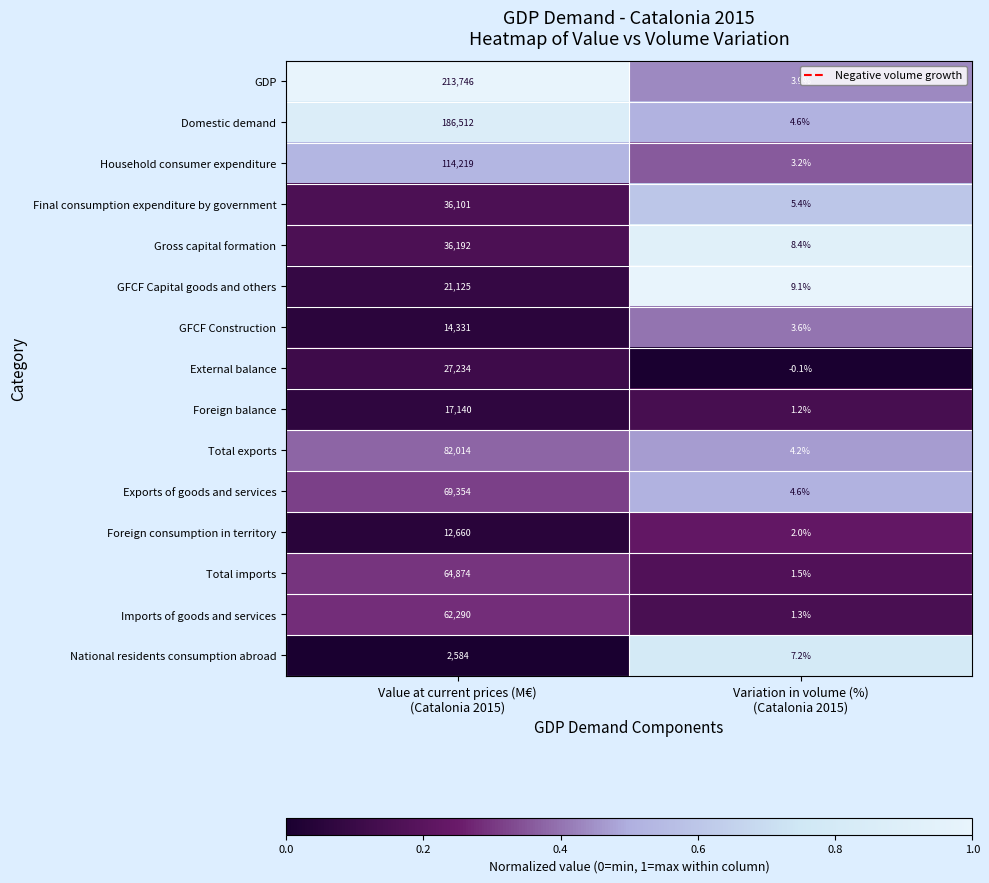

Which series has the largest total across all categories?

GDP